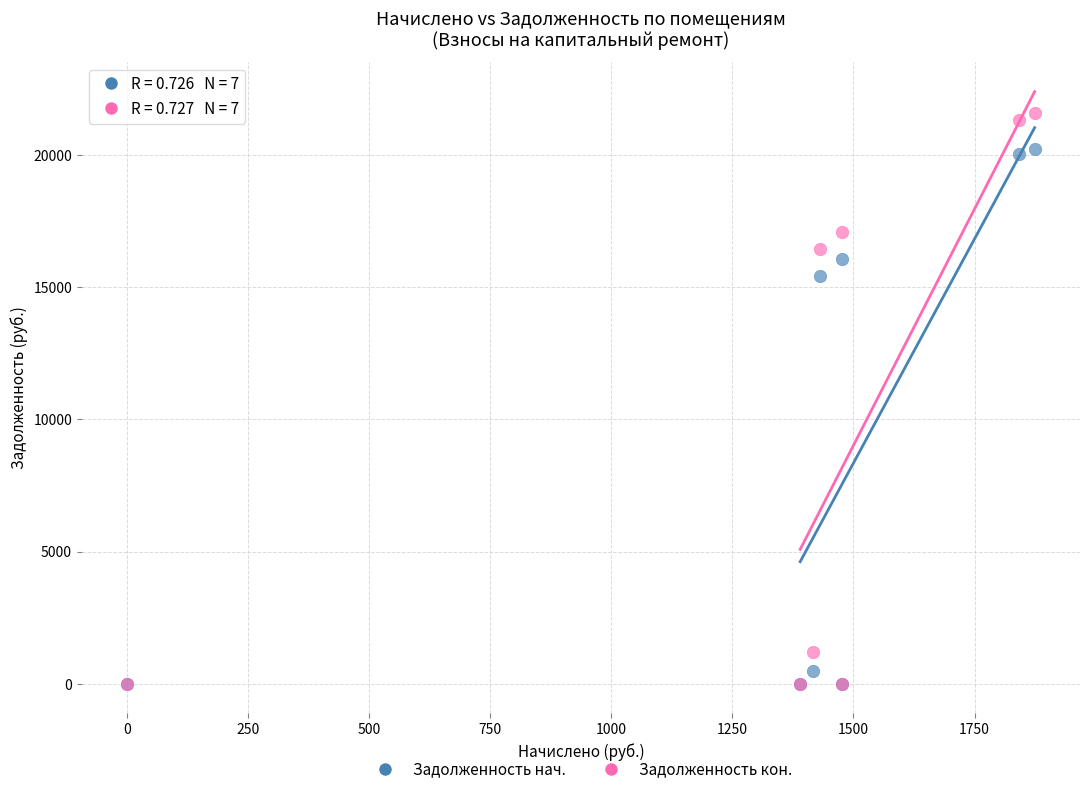

Which series has the widest spread of Y values?

Задолженность кон.